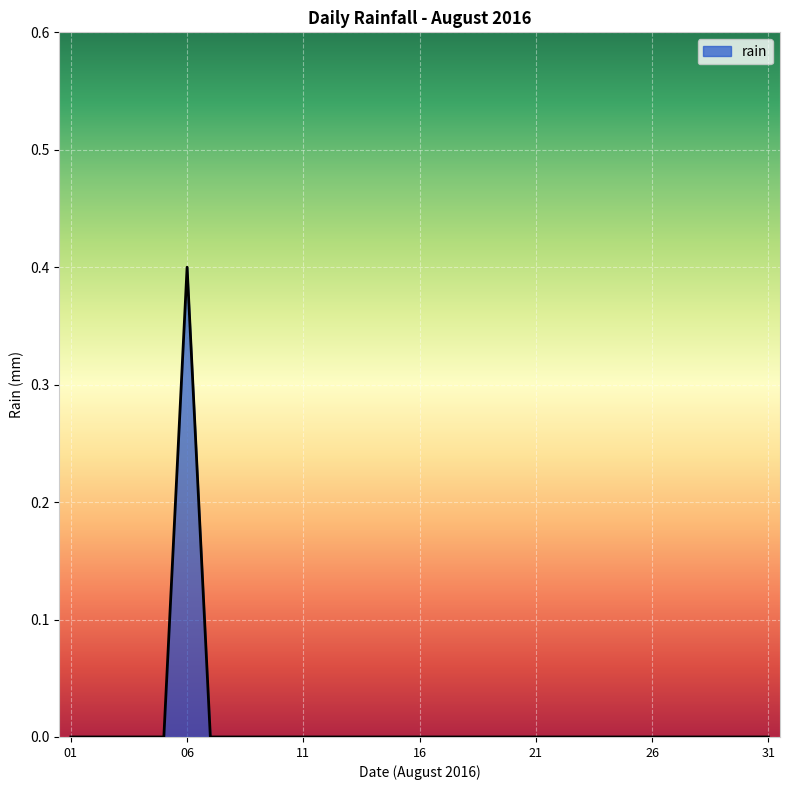

What is the greatest value displayed?

0.4